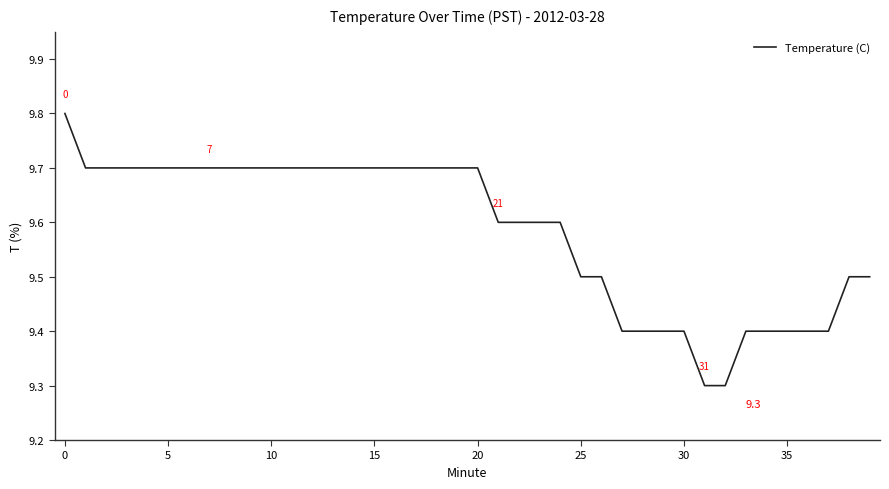

What is the maximum value shown in the chart?

9.8